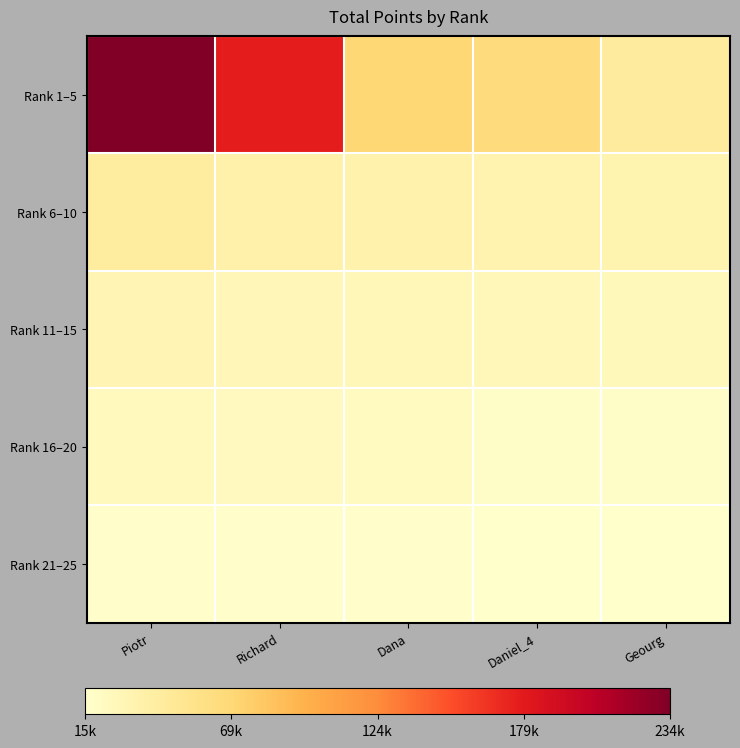

What is the total value across all series at Dana?

169330